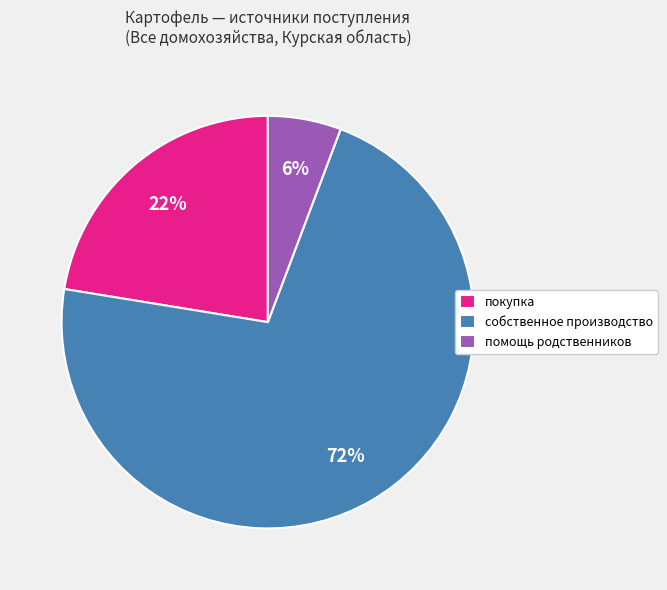

Which slice is the smallest?

помощь родственников